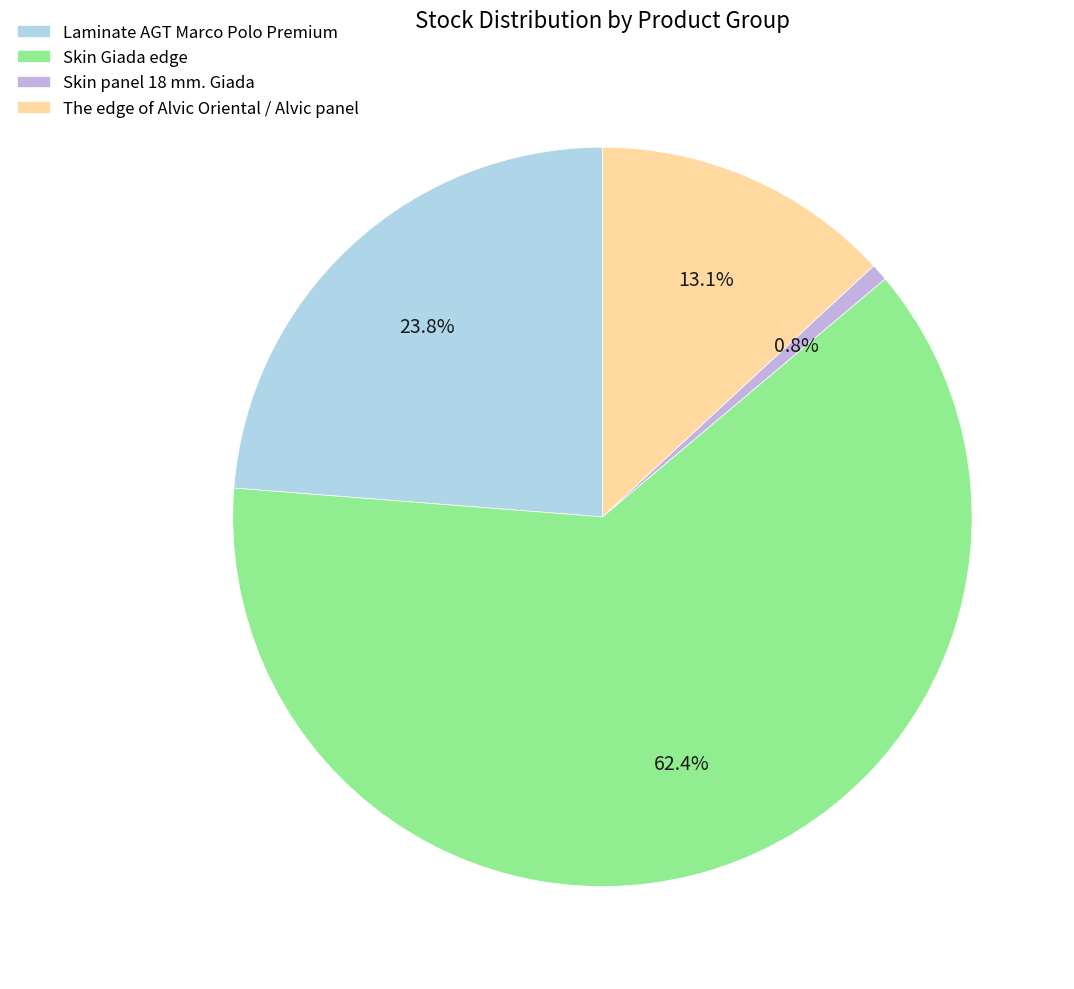

Combined, what portion of the pie is Laminate AGT Marco Polo Premium and Skin Giada edge?

86.1%